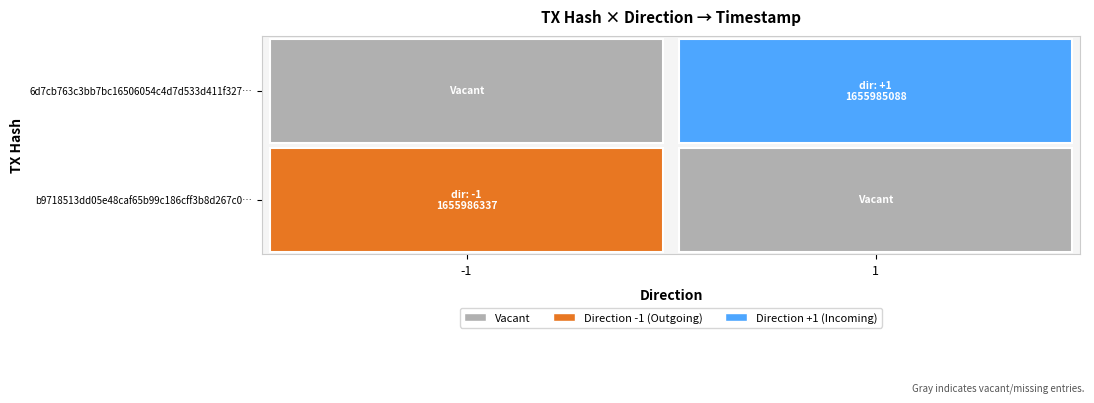

Which series has the largest total across all categories?

b9718513dd05e48caf65b99c186cff3b8d267c0